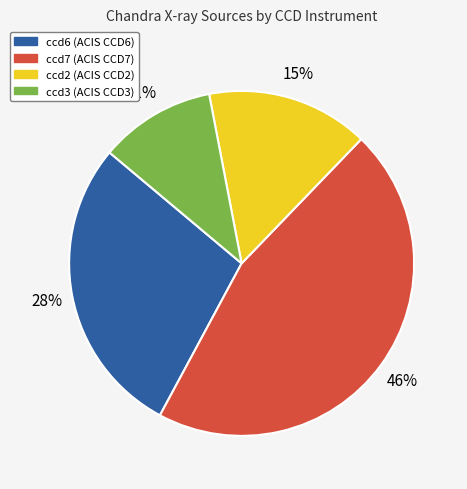

Is the sum of ccd6 and ccd2 greater than half?

No